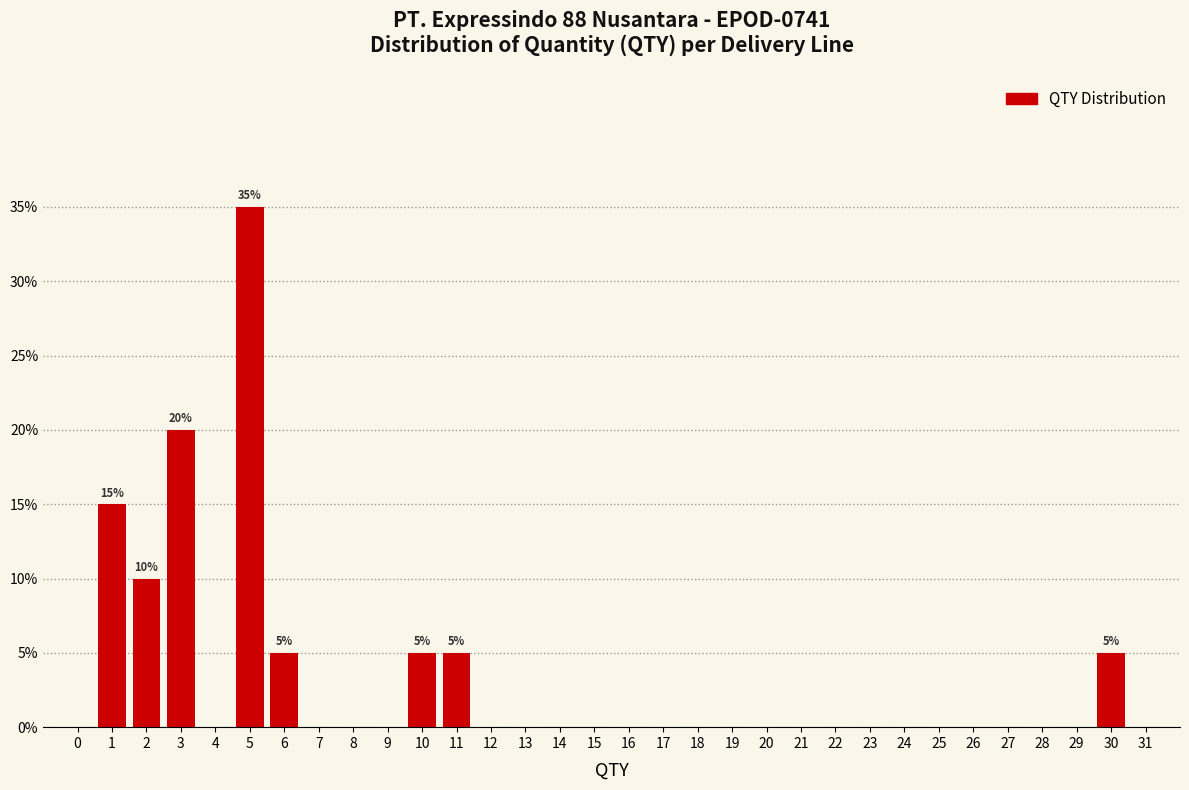

What is the sum of all values?

100